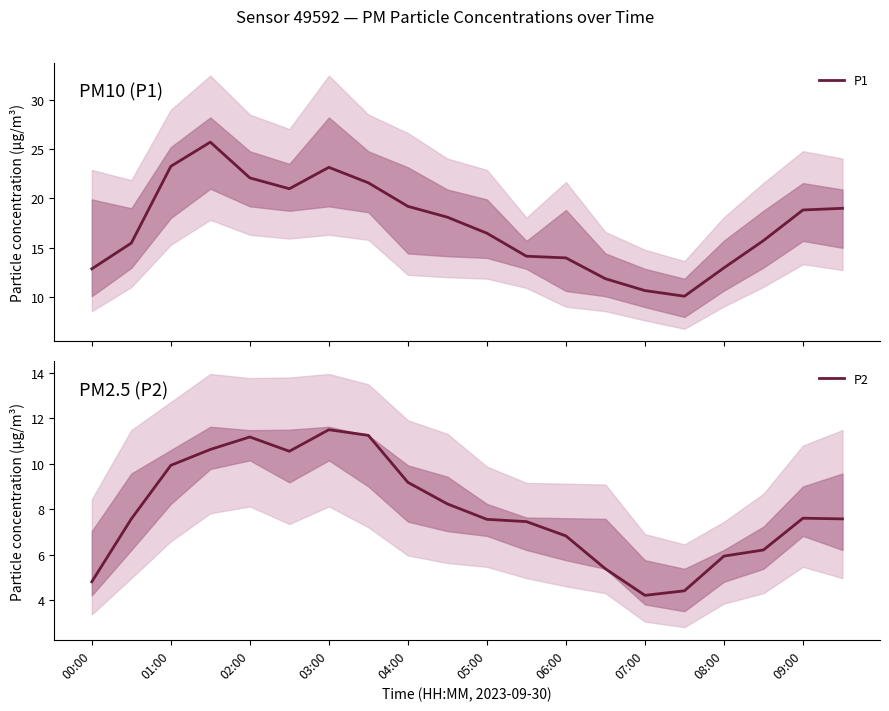

What is the value of the P1 point at the 10th from the left?

18.1